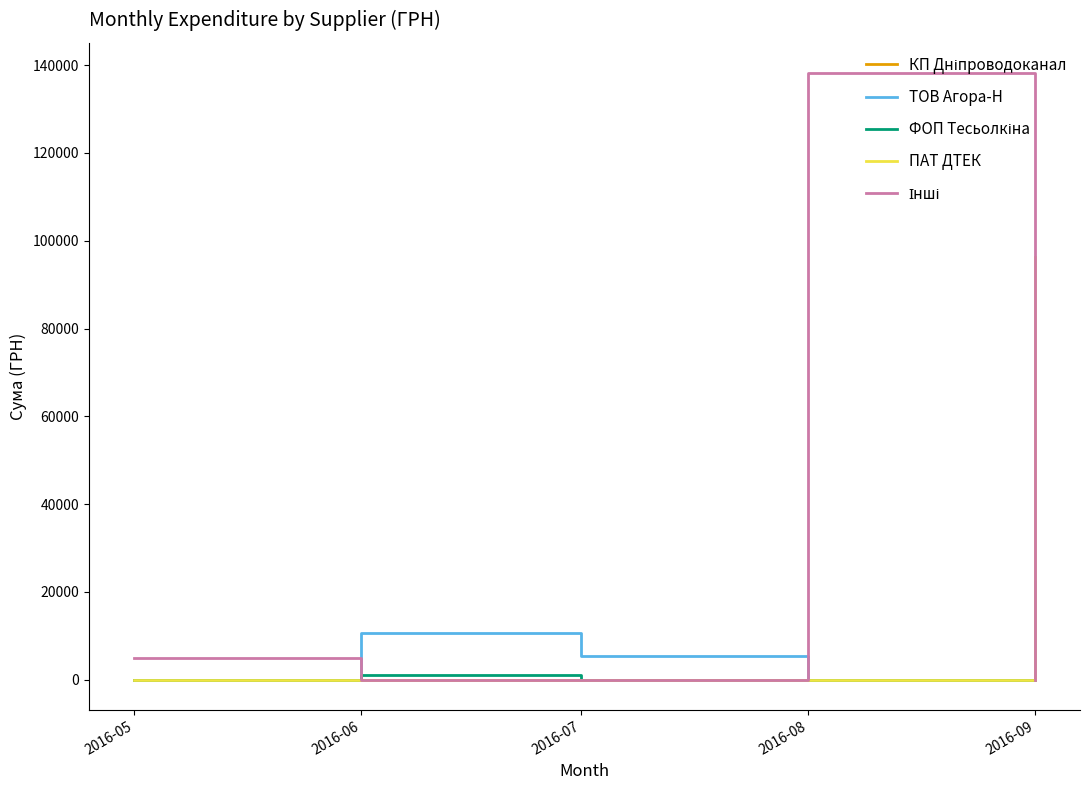

What is the difference between the highest and lowest values at 2016-05?

4896.3